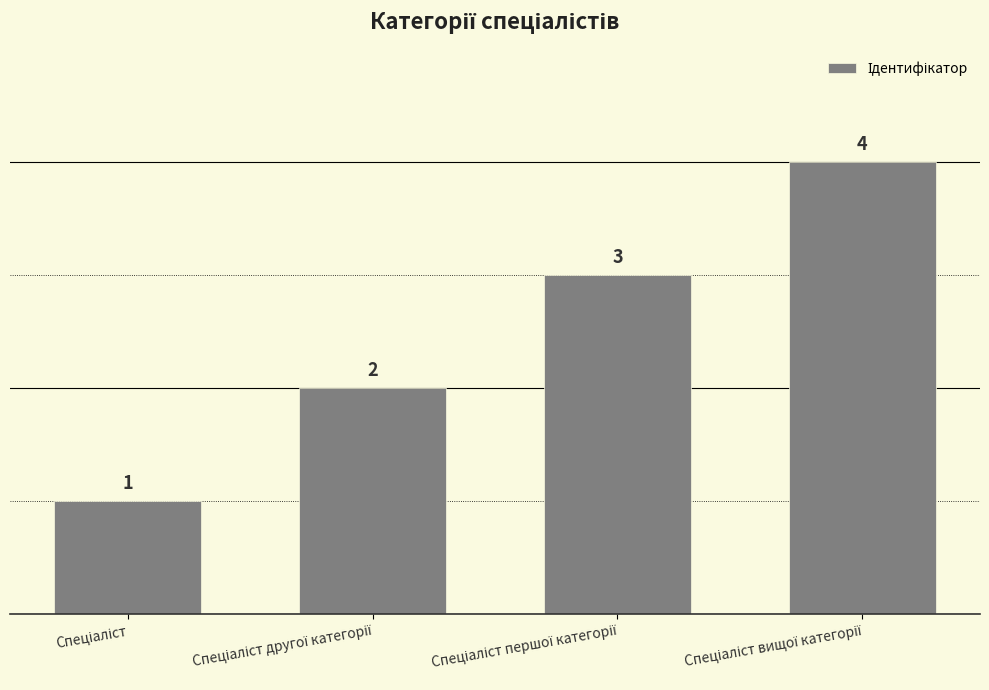

What is the maximum value shown in the chart?

4